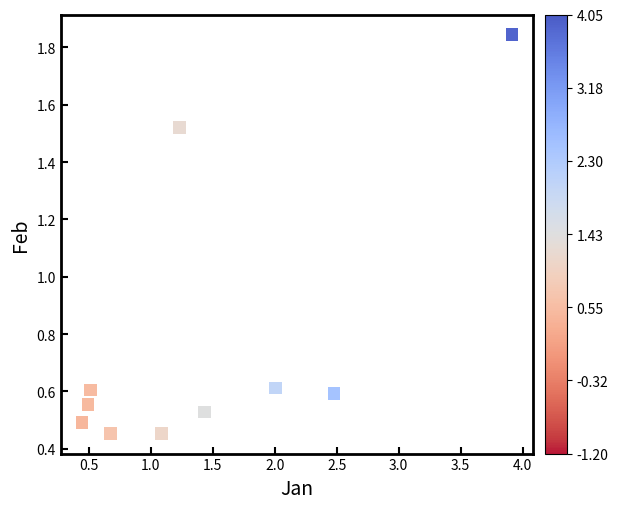

What is the range of X values (max minus min)?

3.5